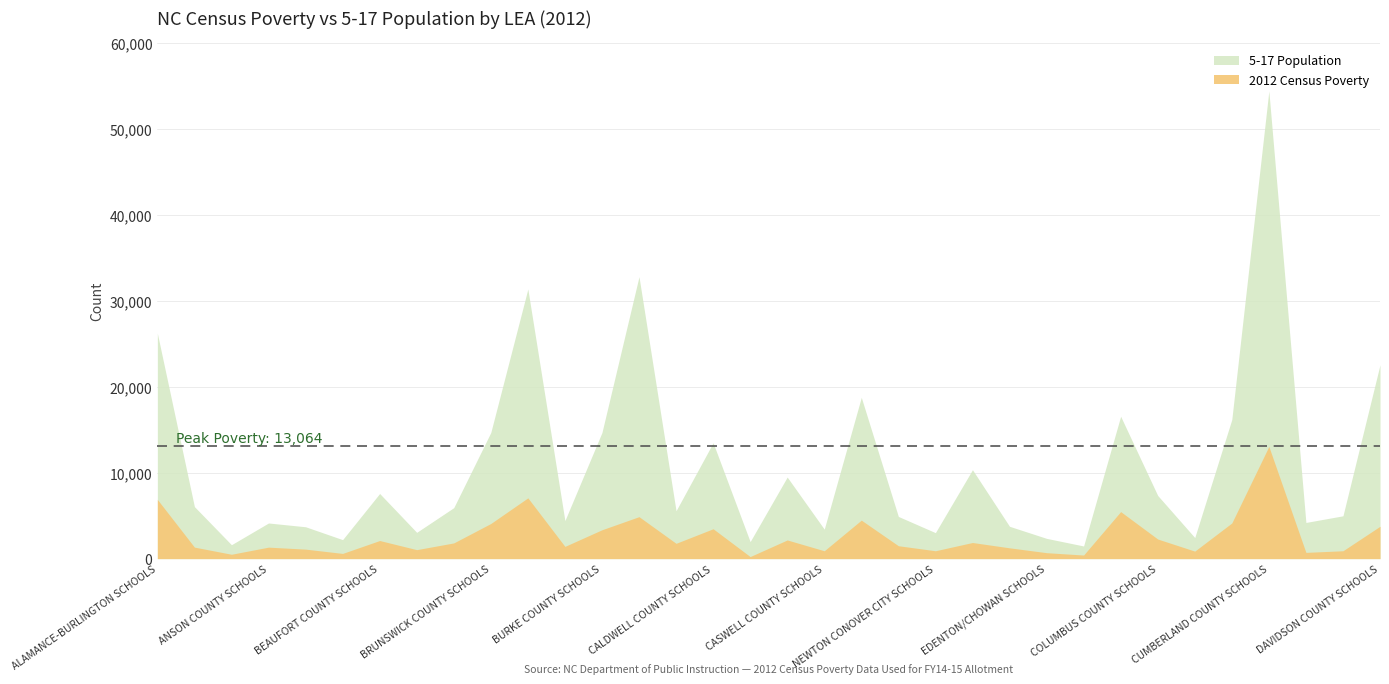

Which series changed the most between CAMDEN COUNTY SCHOOLS and NEWTON CONOVER CITY SCHOOLS?

5-17 Population